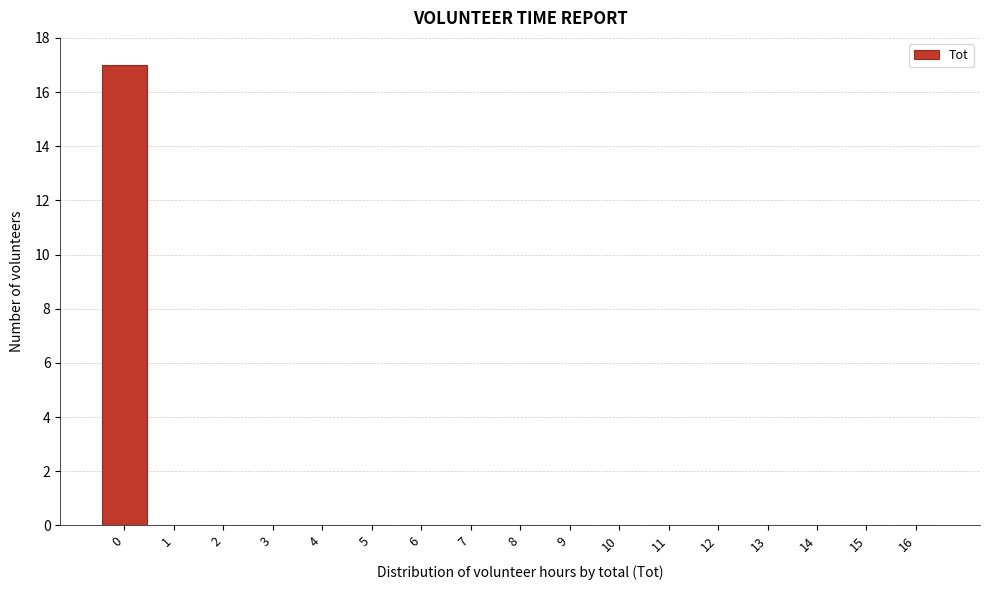

Reading left to right, extract all data points from this chart.

0=17	1=0	2=0	3=0	4=0	5=0	6=0	7=0	8=0	9=0	10=0	11=0	12=0	13=0	14=0	15=0	16=0